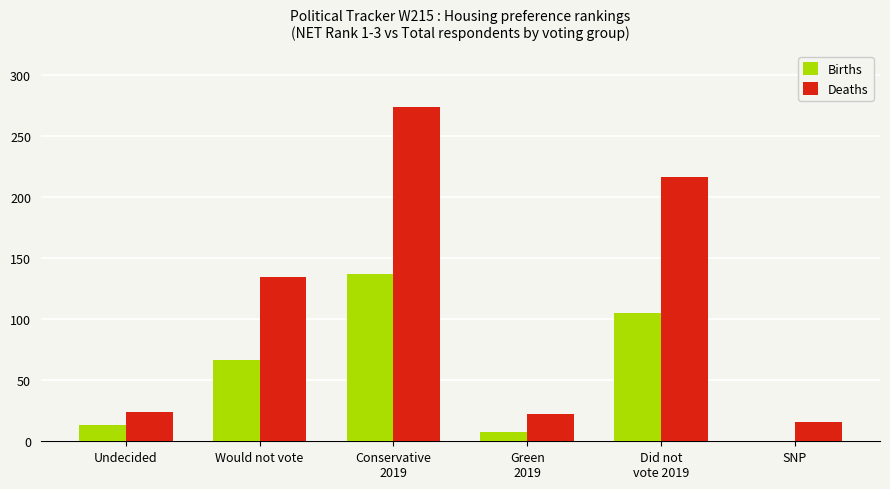

Reading left to right, transcribe all the data shown in this chart.

Births: Undecided=13	Would not vote=67	Conservative
2019=137	Green
2019=8	Did not
vote 2019=105	SNP=0
Deaths: Undecided=24	Would not vote=135	Conservative
2019=274	Green
2019=22	Did not
vote 2019=217	SNP=16